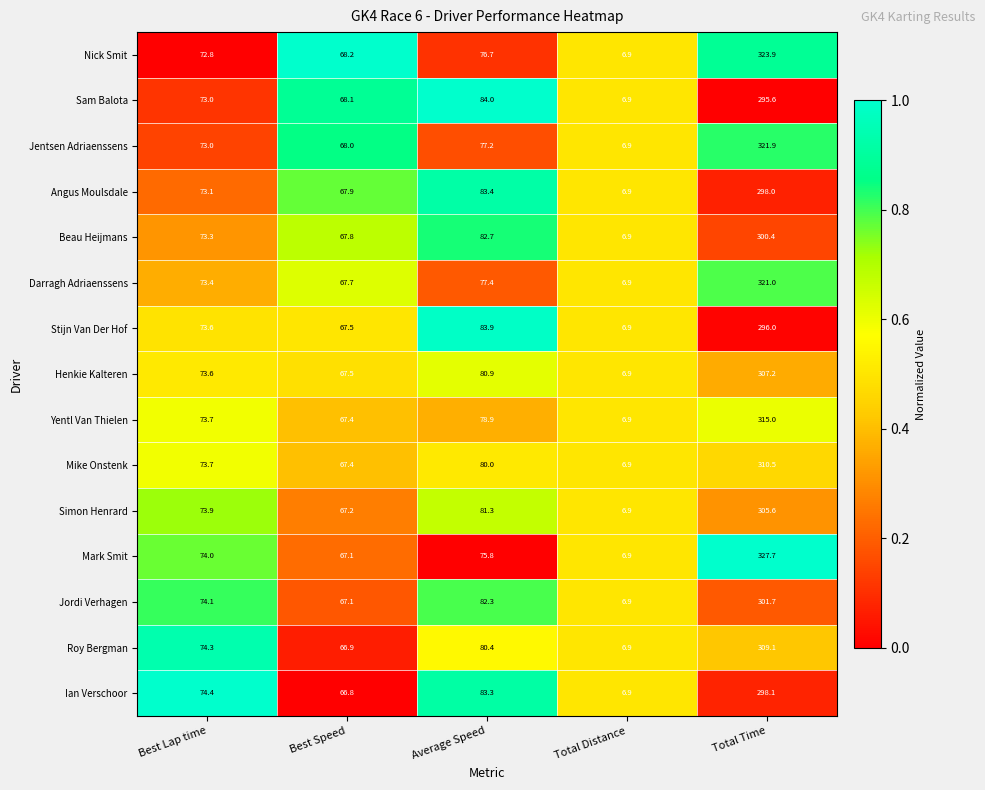

Where is Ian Verschoor nearest to the value 152?

Average Speed